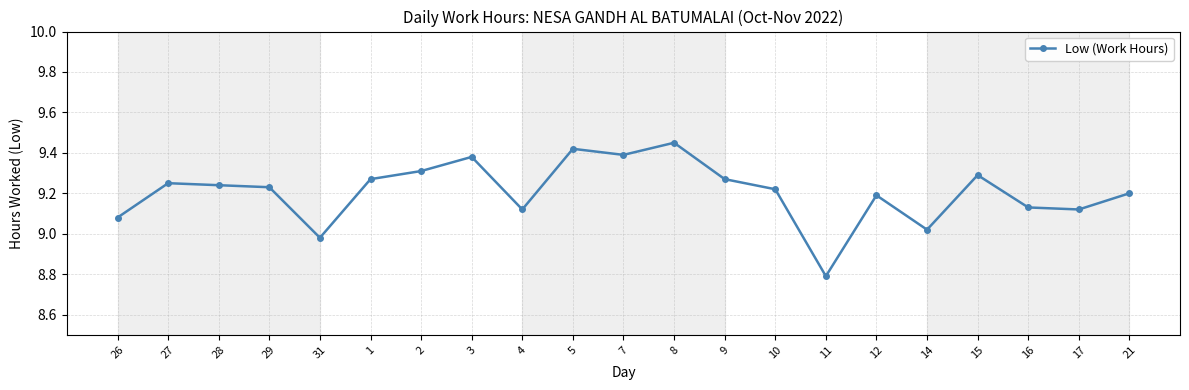

Which category has the lowest value across all series?

11